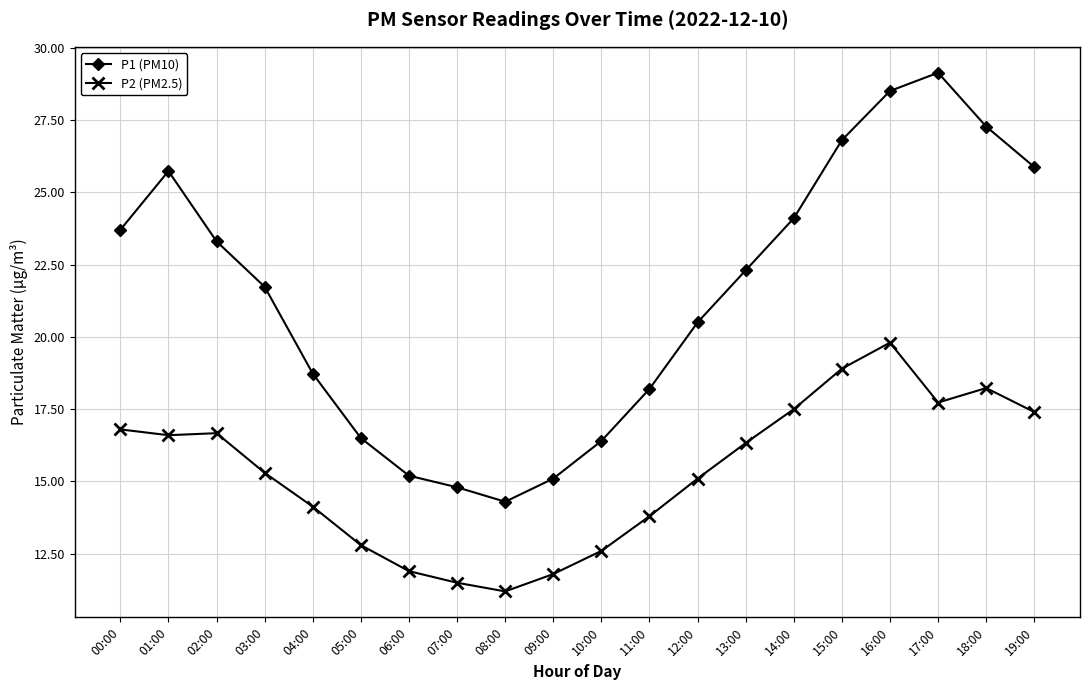

Is it true that P2 (PM2.5) equals 11.8 at 09:00?

True